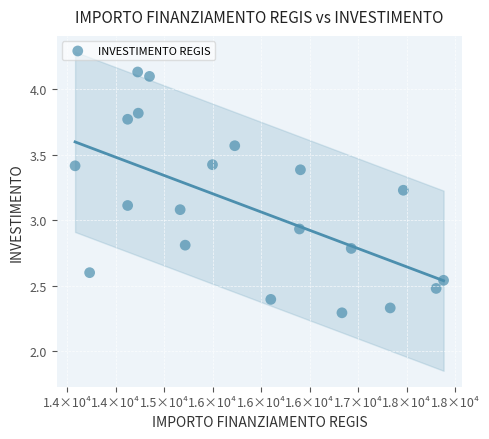

What is the range of X values (max minus min)?

3797.3